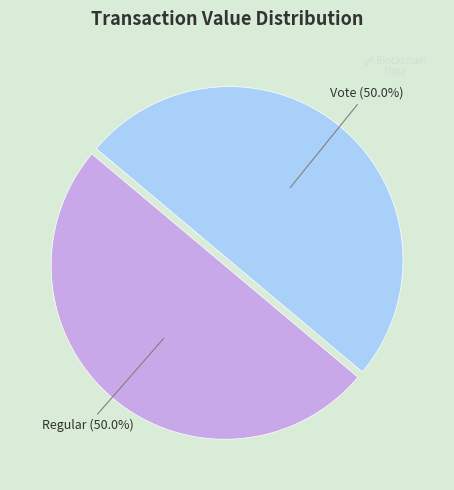

What percentage is NOT represented by Vote?

50.0%